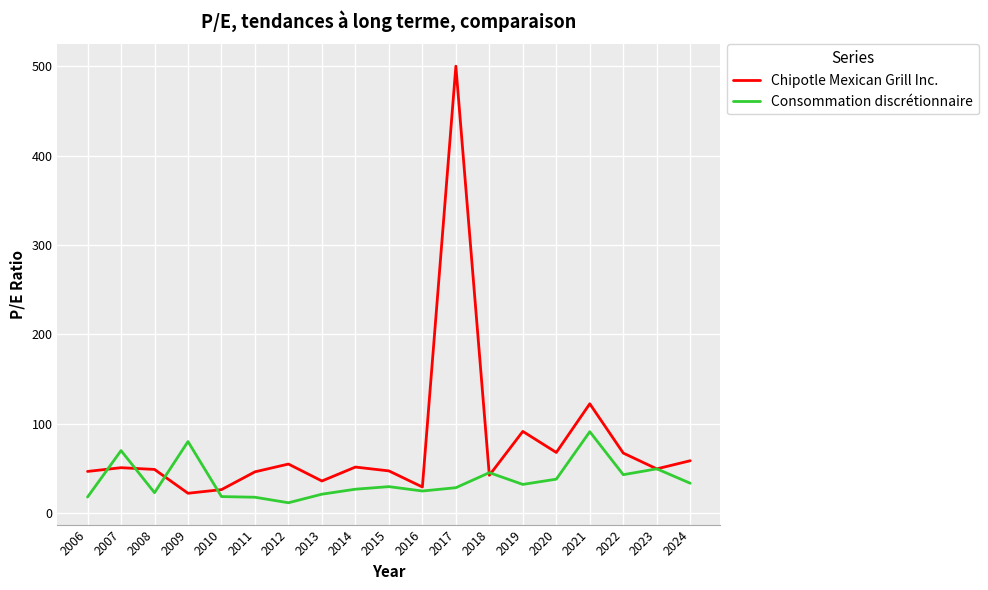

Does the chart display data point markers on the line(s)?

No